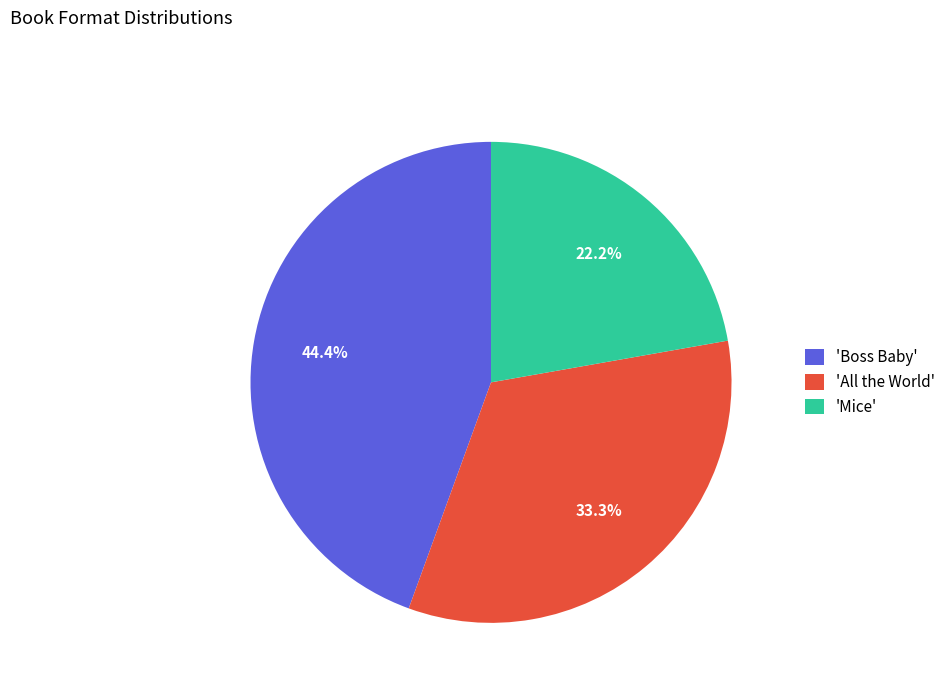

Does 'All the World' account for over 50% of the chart?

No